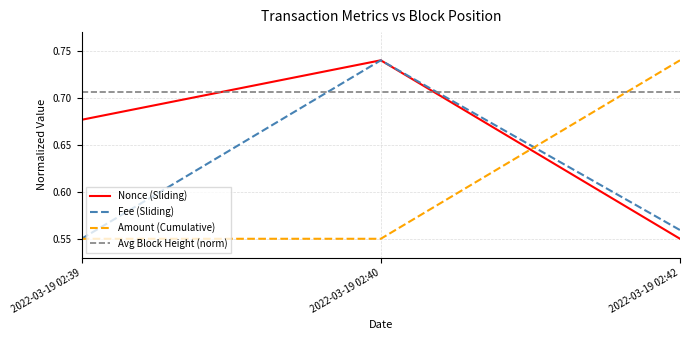

What is the difference between the maximum and second lowest values in the Nonce (Sliding) series?

0.1